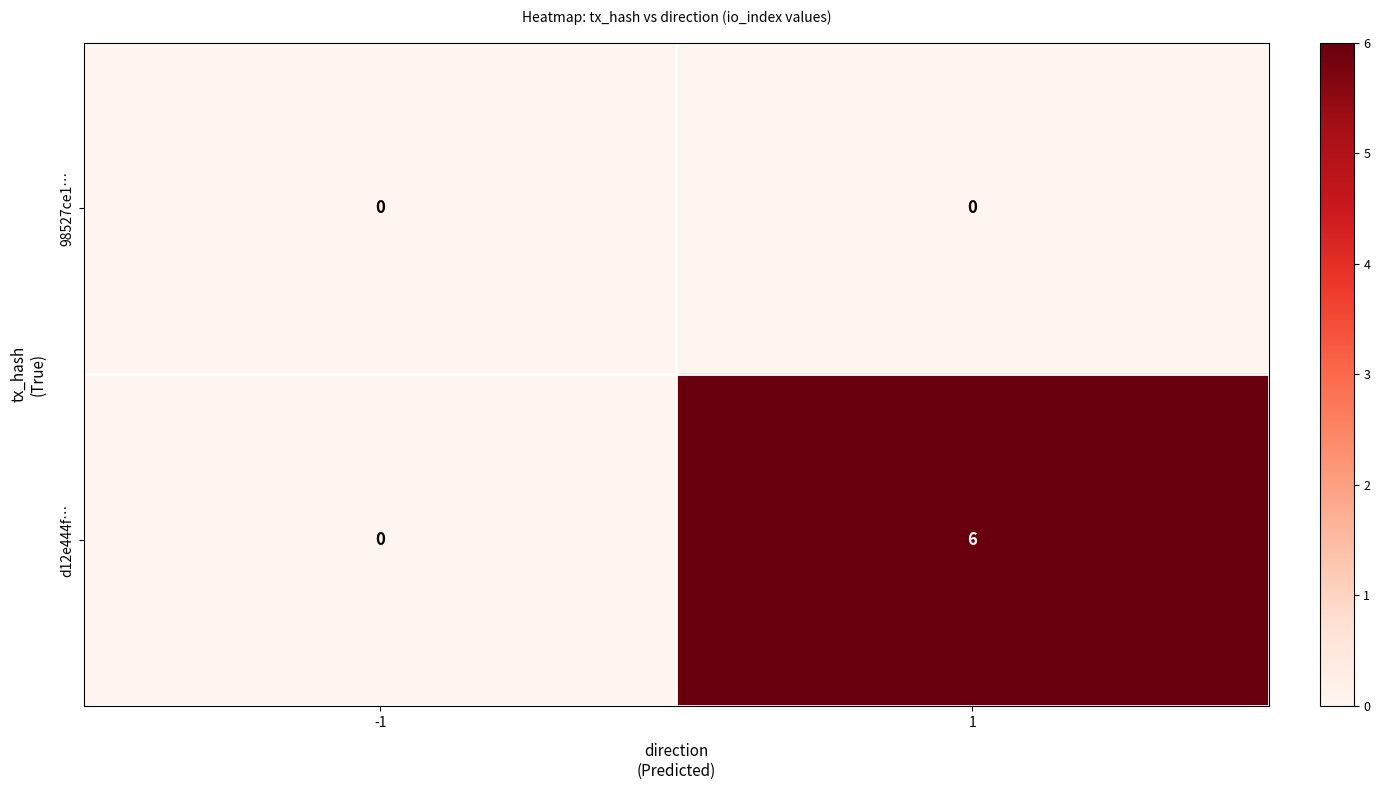

What is the difference between the maximum and minimum values in the d12e444f… series?

6